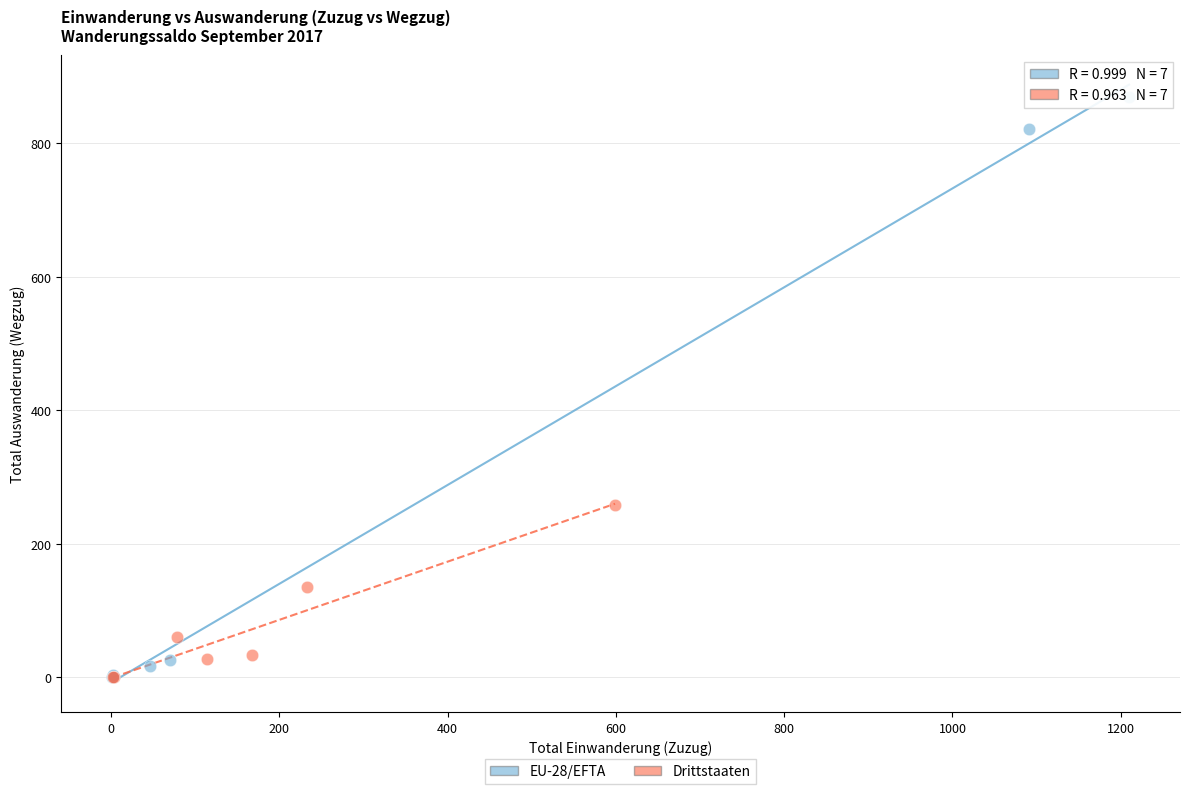

Which series reaches the maximum Y coordinate?

EU-28/EFTA